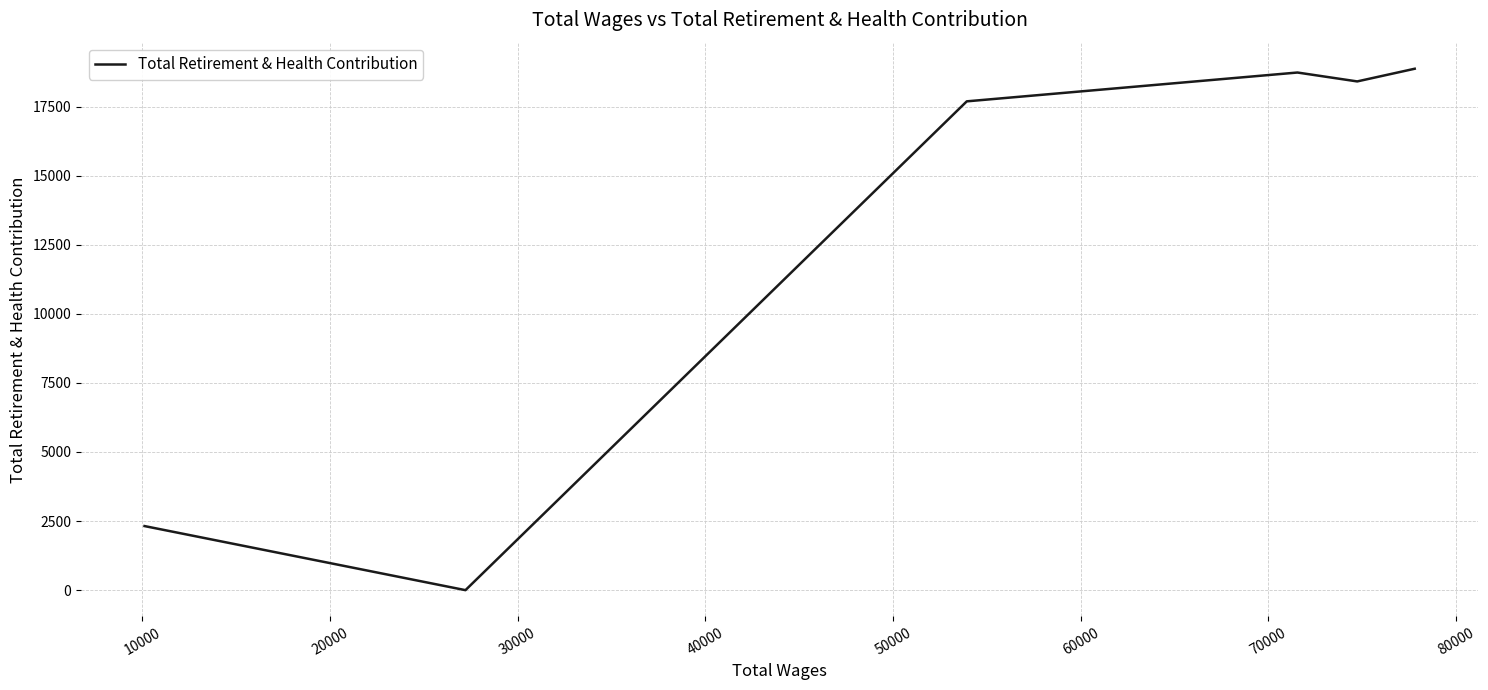

True or false: the data shows 6387 at 20000.

False